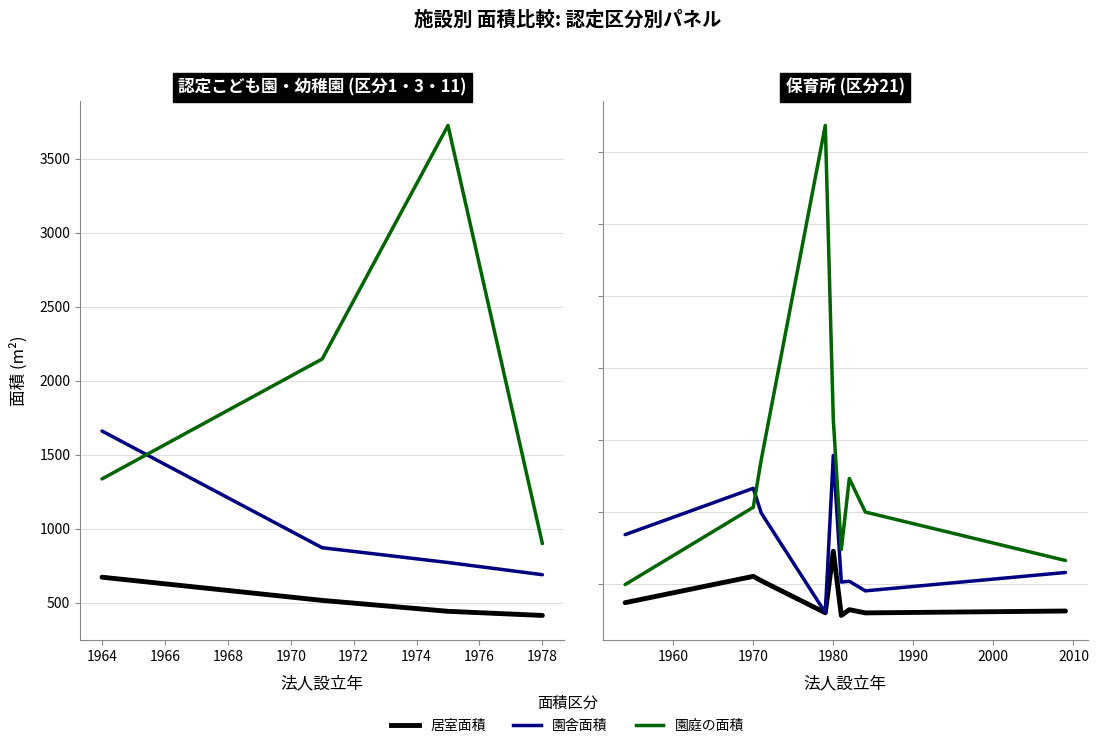

What is the value of the 居室面積 point at the 2nd from the left?

553.0